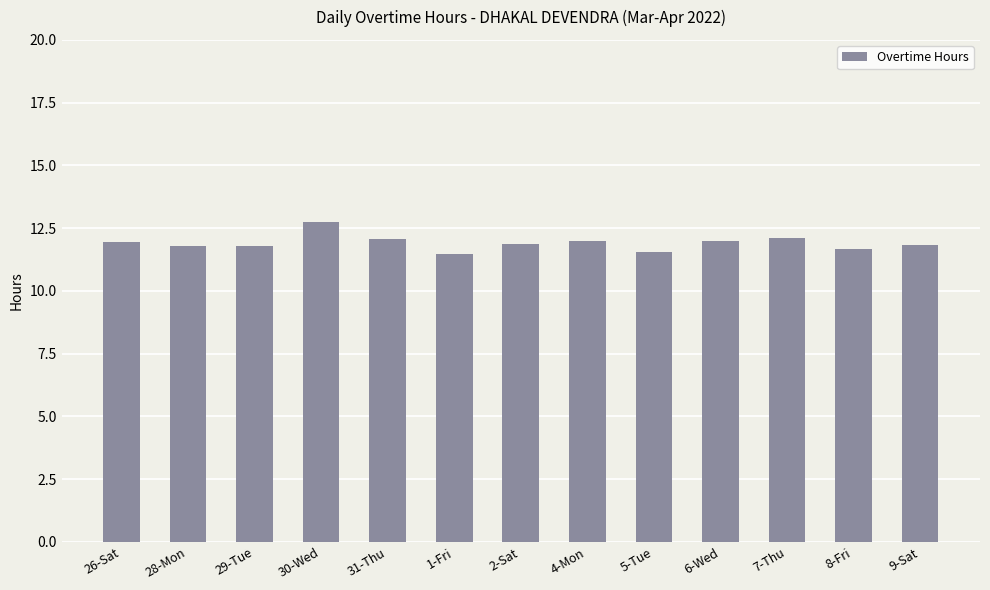

Between 7-Thu and 5-Tue, which is larger?

7-Thu